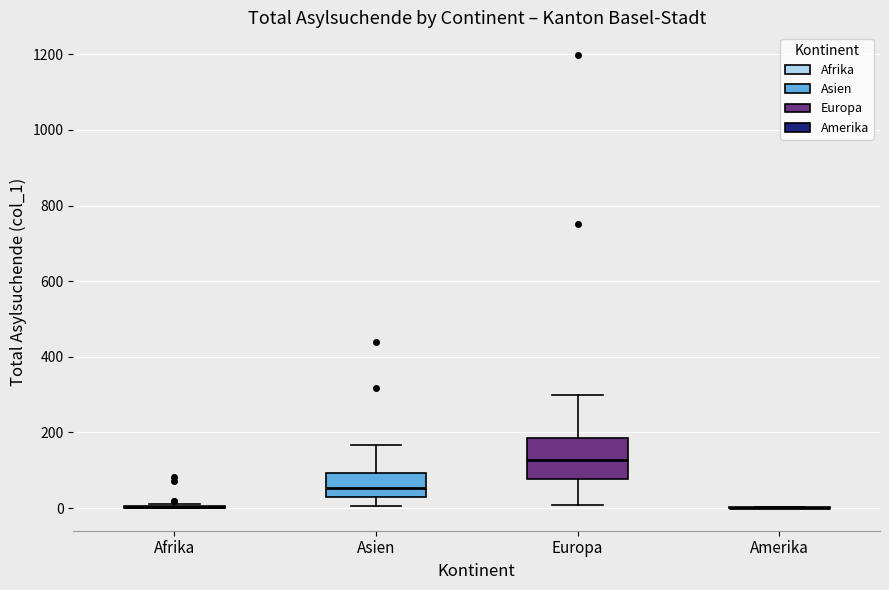

Where does the median line of the box for Europa sit on the y-axis? The values are not printed on the chart, so give them approximately, as read against the axis.

120